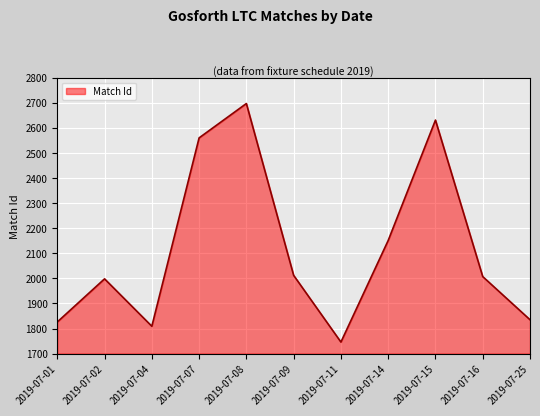

At which label does the data first exceed 2007?

2019-07-07